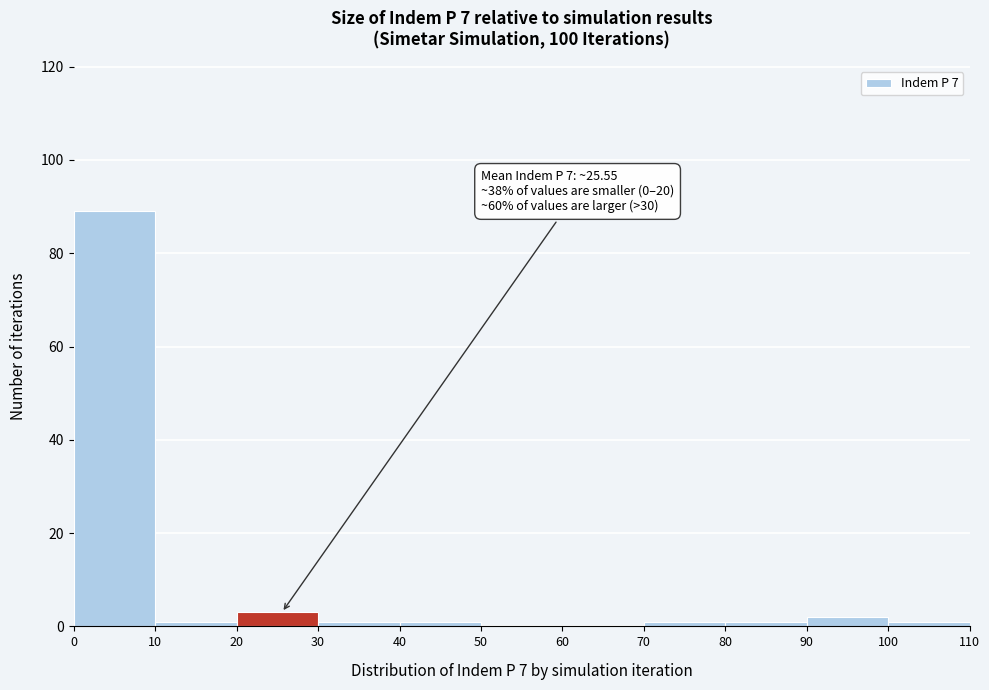

Which range on the x-axis has the tallest bar?

0 to 10